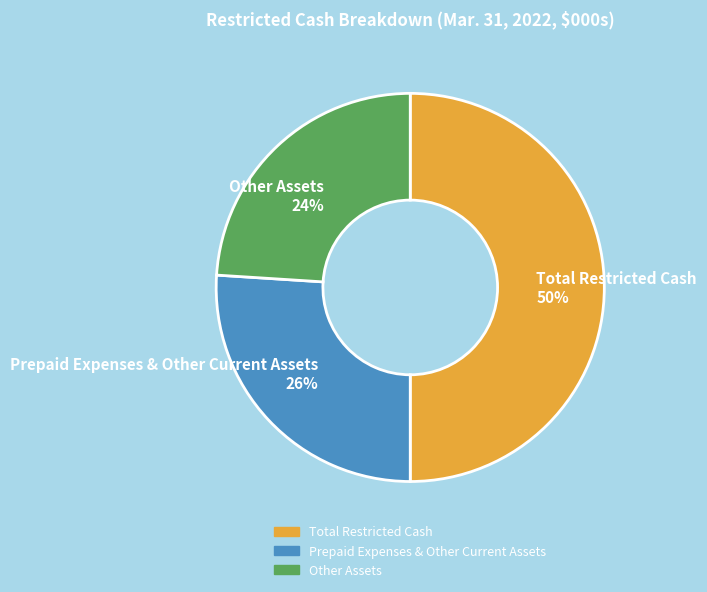

How many slices are in this pie chart?

3